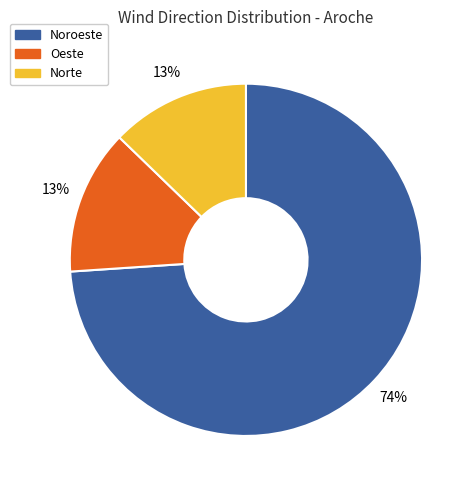

Is it true that Norte is 13% of the pie?

True